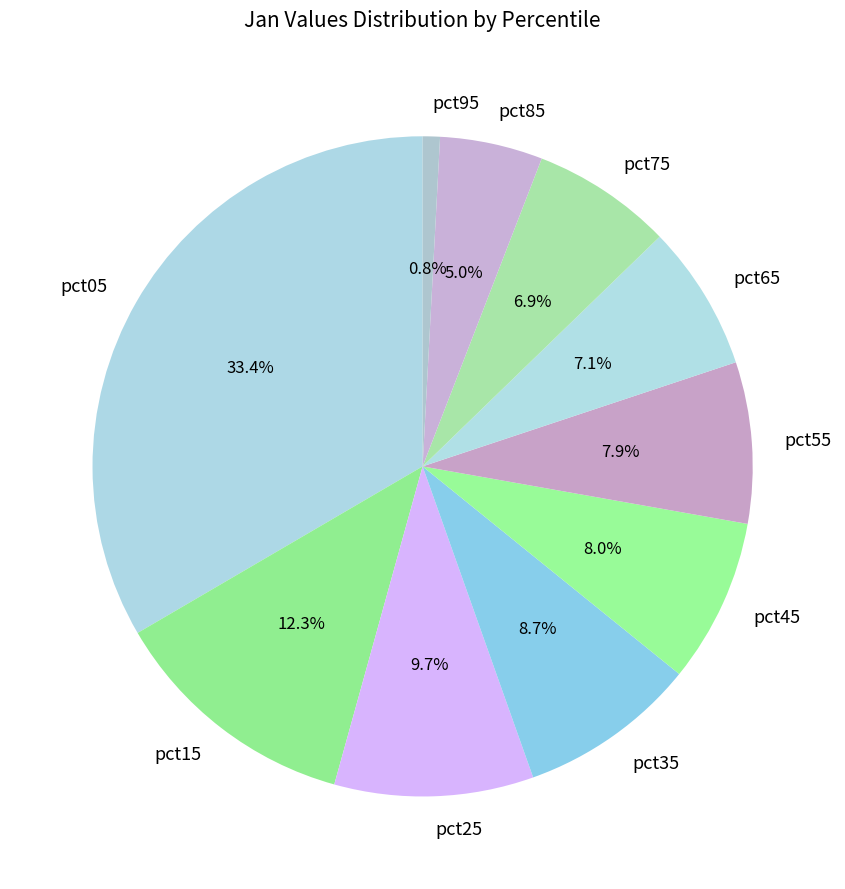

How many slices are in this pie chart?

10